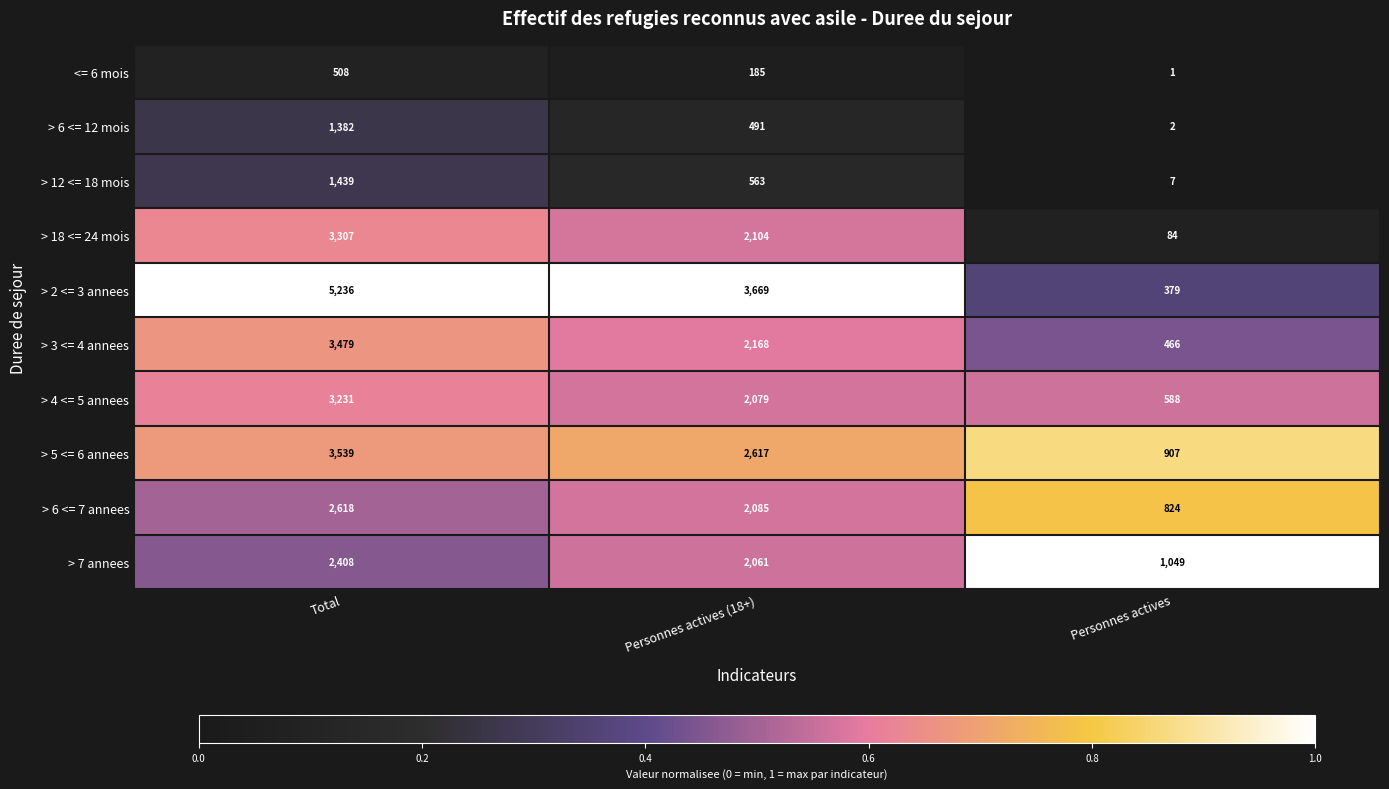

What is the difference between the > 12 <= 18 mois values at Personnes actives and Personnes actives (18+)?

556